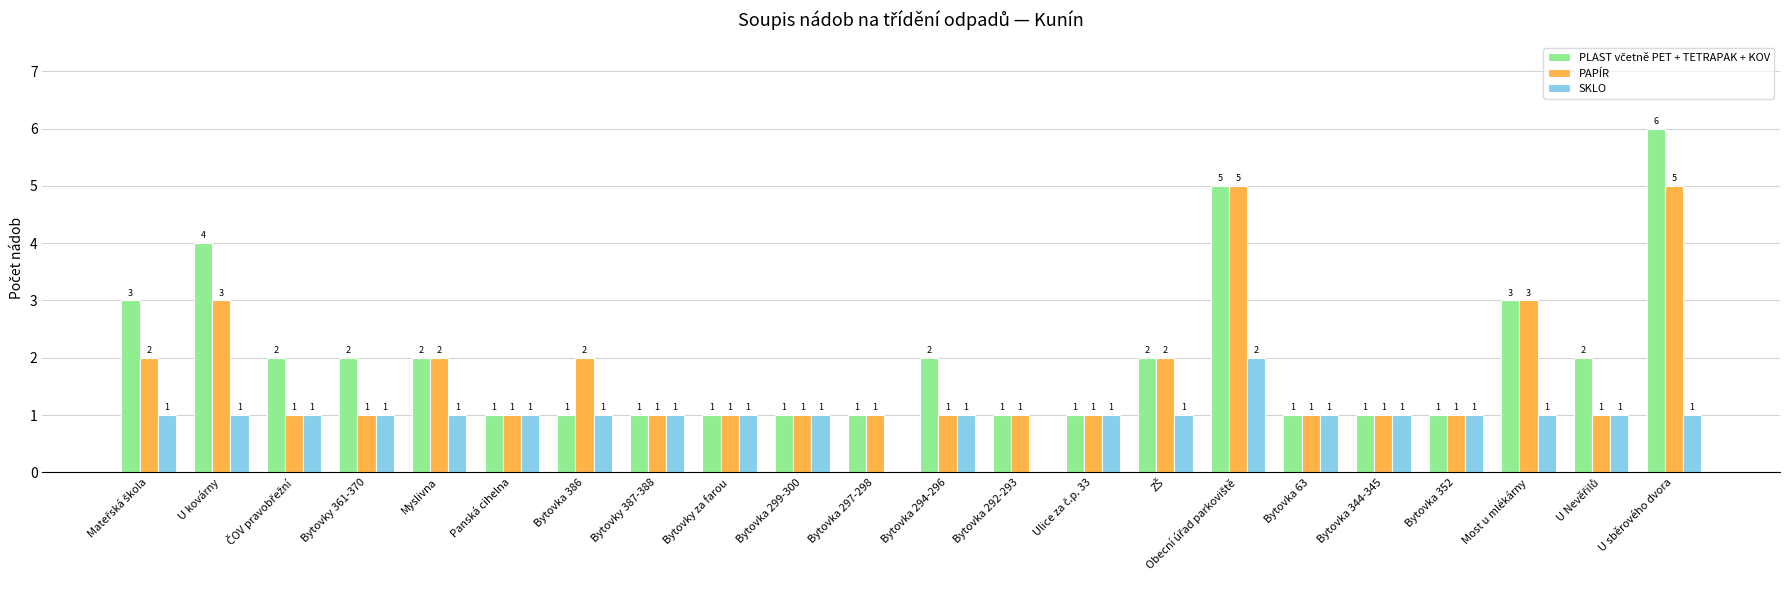

What is the maximum value shown in the chart?

6